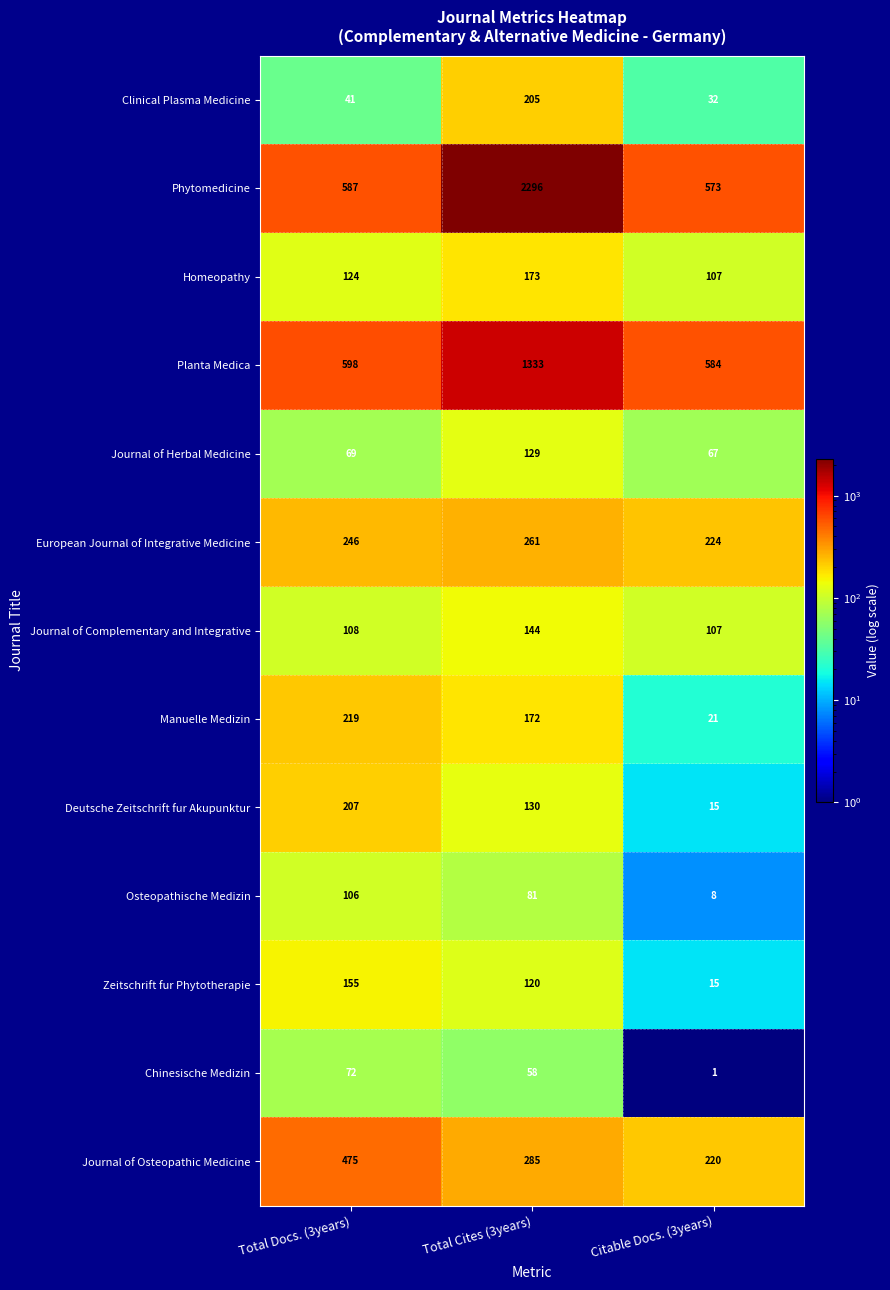

Which series has the largest total across all categories?

Phytomedicine